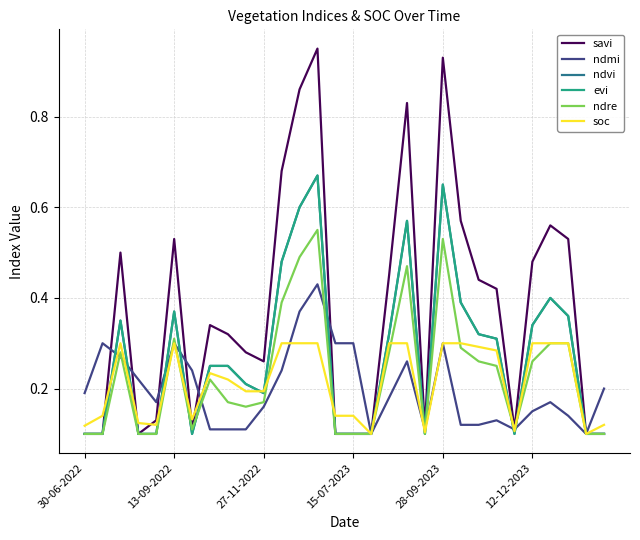

Is this an area chart (filled region under the line)?

No